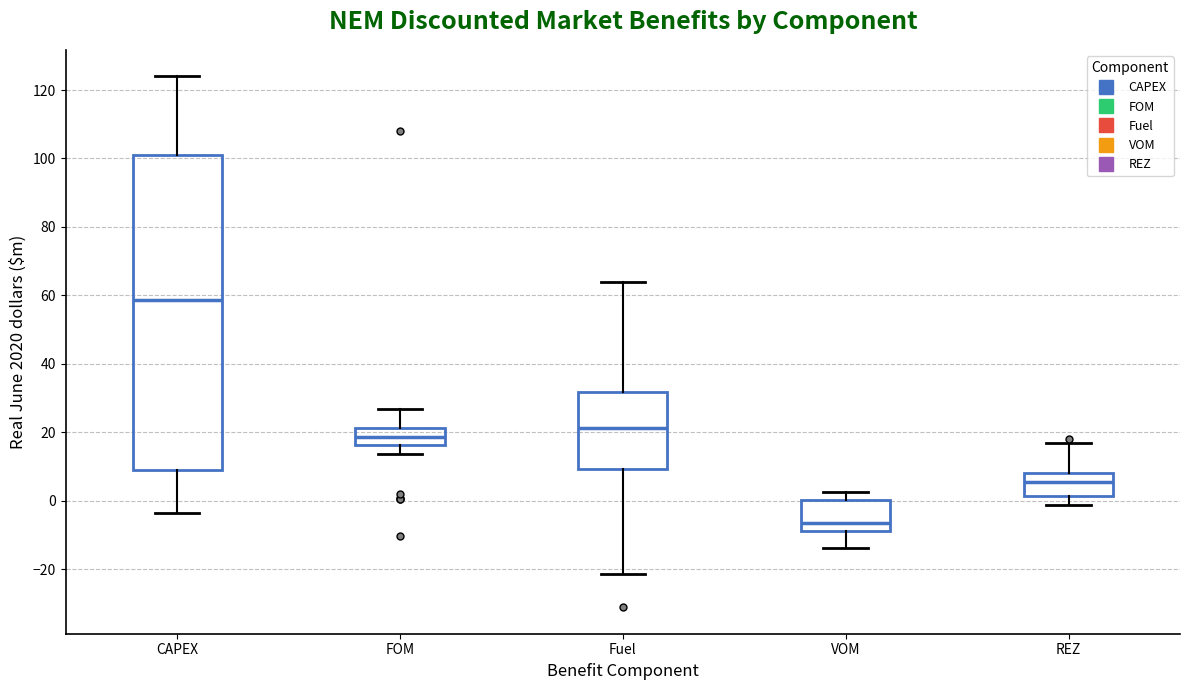

Which box's median line is the highest?

CAPEX